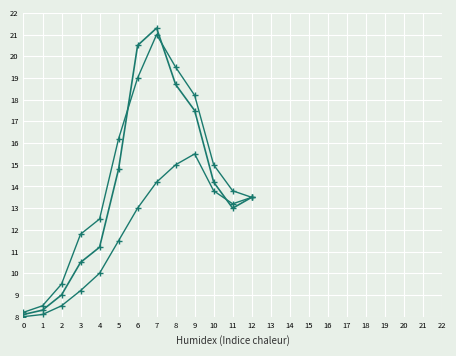

Which label corresponds to the largest value in the chart?

7